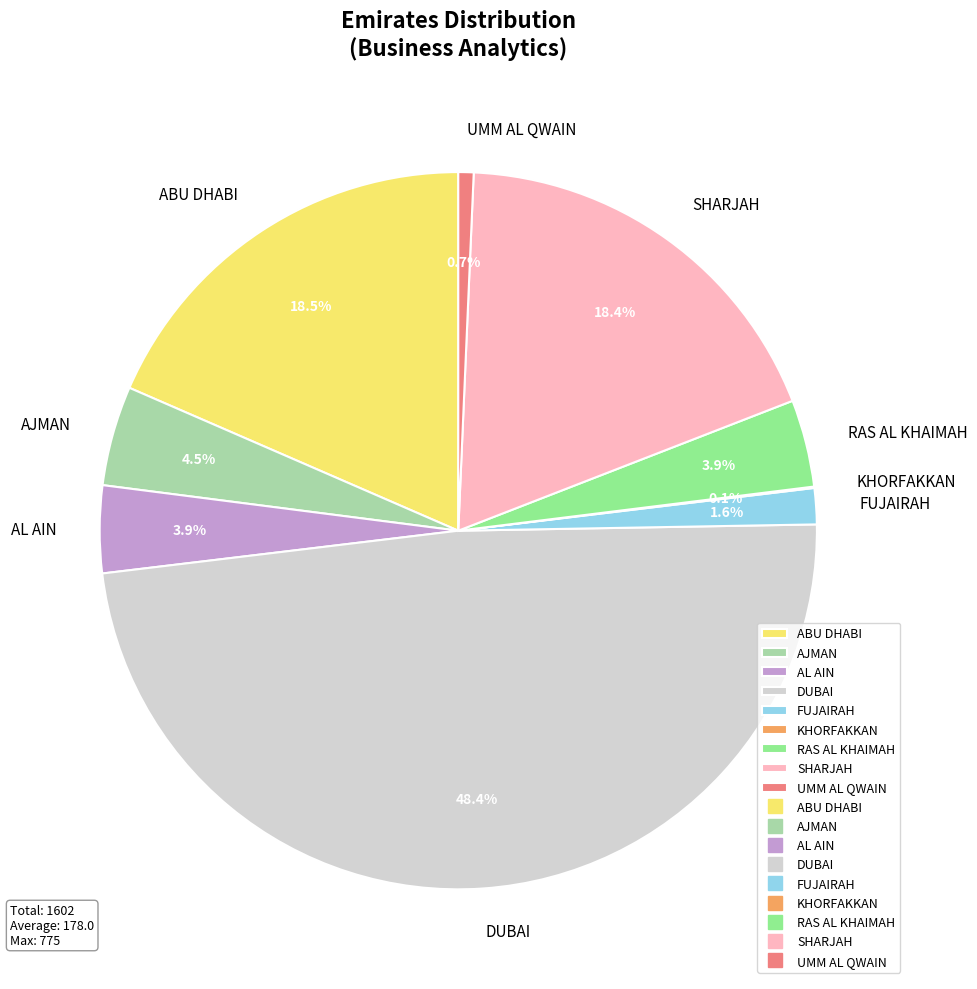

Which has a higher value, RAS AL KHAIMAH or ABU DHABI?

ABU DHABI